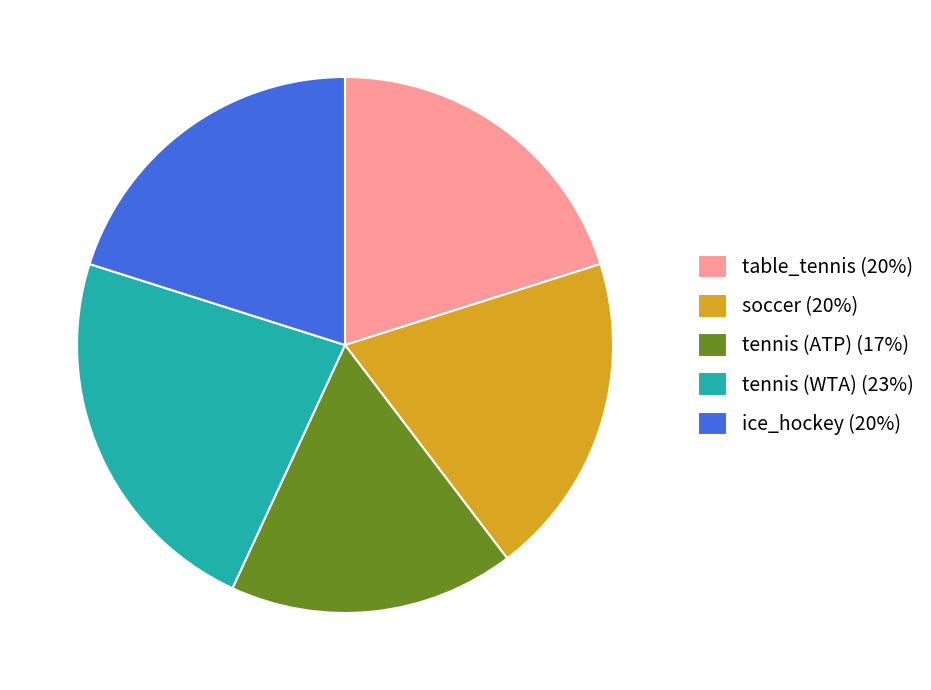

Is there any slice that represents more than half of the pie?

No